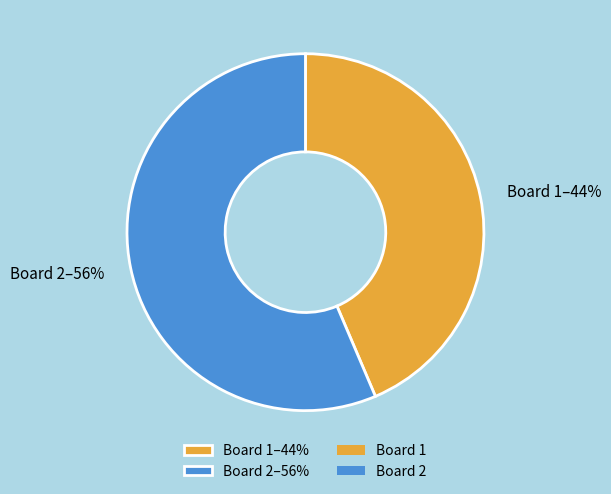

Count the number of slices in the pie.

2